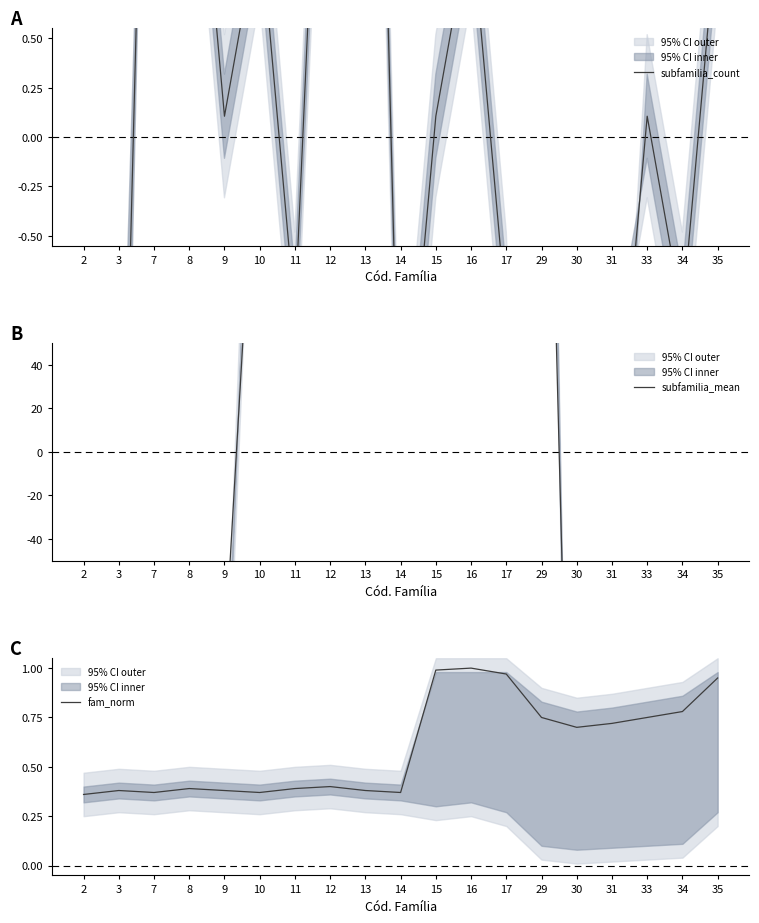

What are all the series names shown in the legend?

subfamilia_count, subfamilia_mean, fam_norm